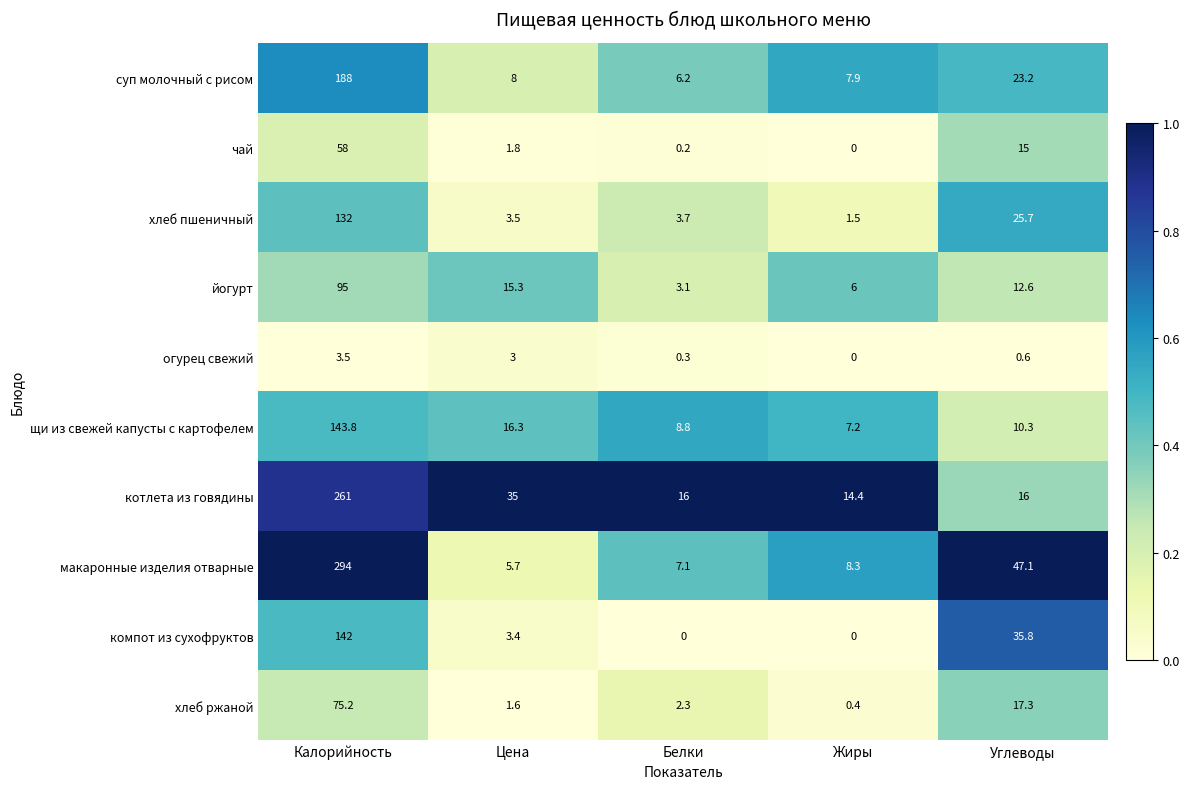

Rank the series by their maximum value, from lowest to highest.

огурец свежий, чай, хлеб ржаной, йогурт, хлеб пшеничный, компот из сухофруктов, щи из свежей капусты с картофелем, суп молочный с рисом, котлета из говядины, макаронные изделия отварные